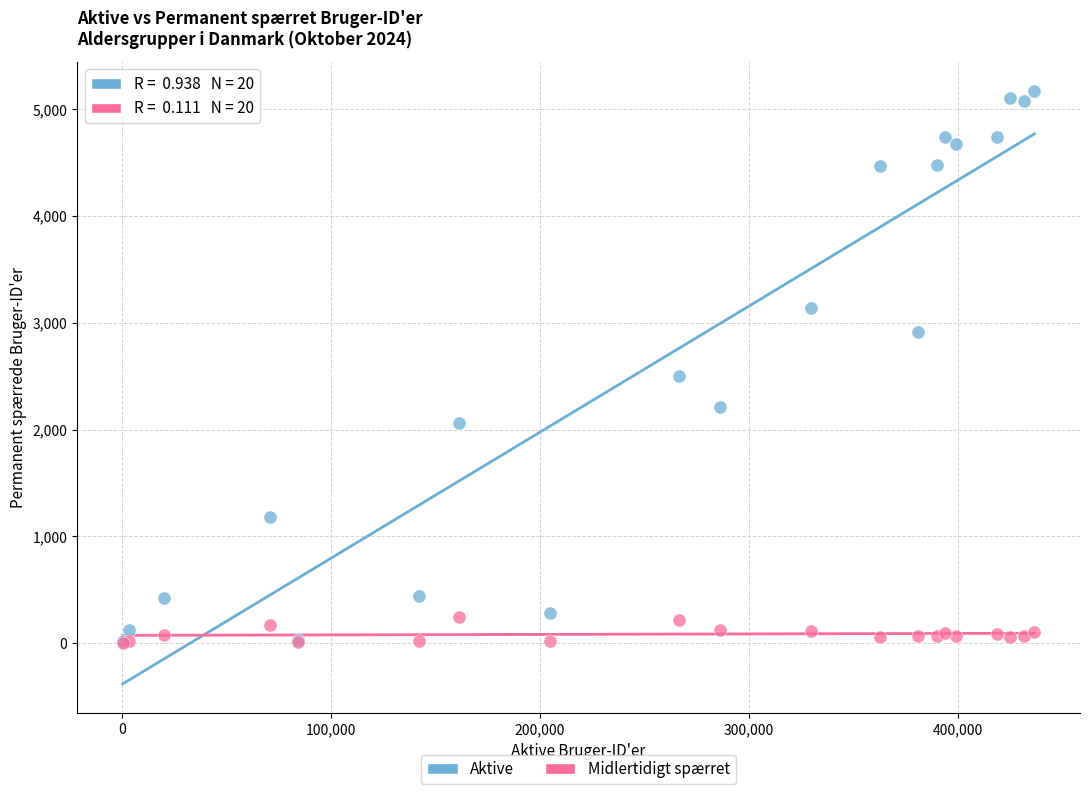

Across all series, what Y value is closest to 2583?

2497